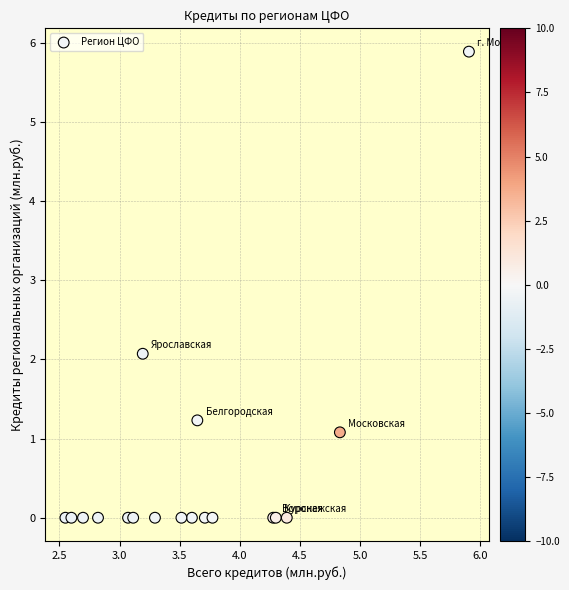

What Y value in the scatter plot is closest to 2?

2.1